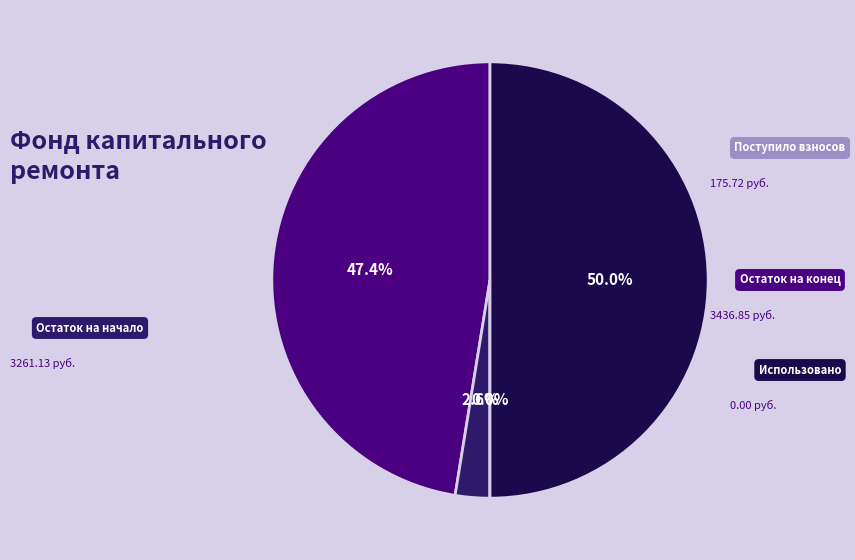

The Остаток на начало периода slice represents 47% of the pie. True or false?

True